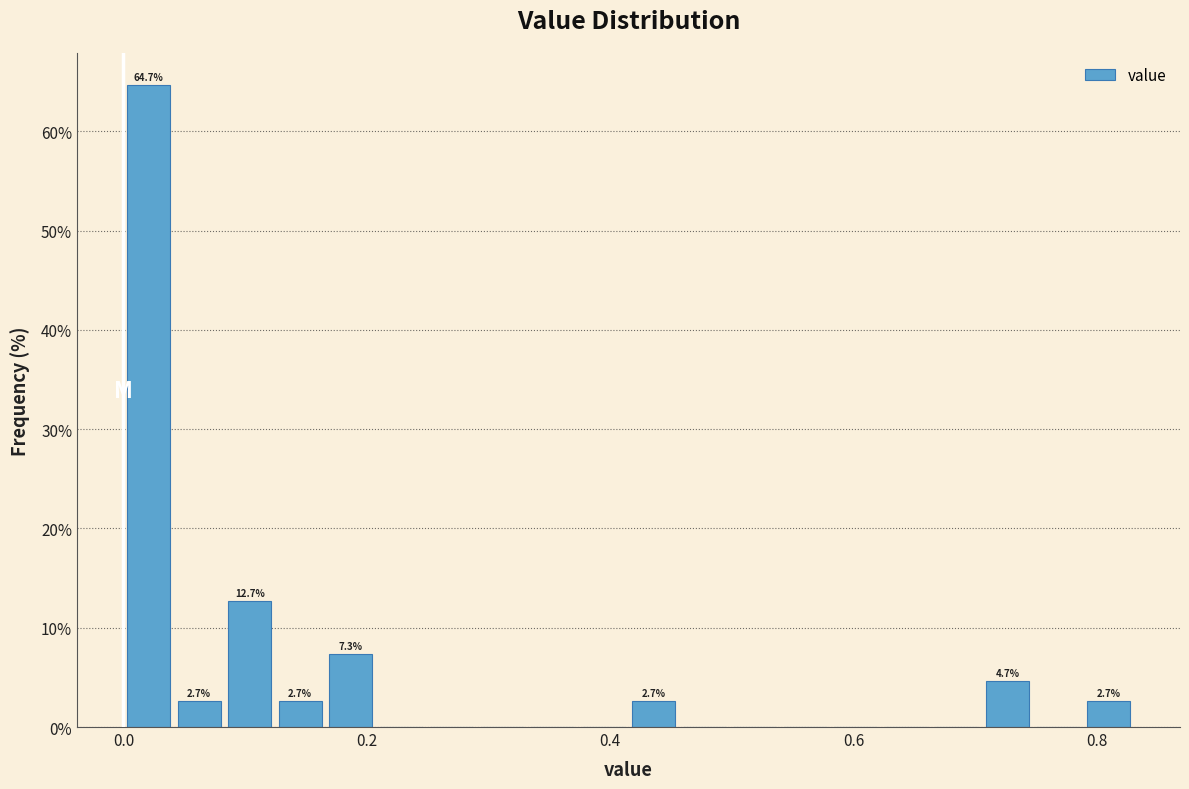

Around what value on the x-axis is the tallest bar? Give the approximate position of its centre, as read against the axis.

0.02